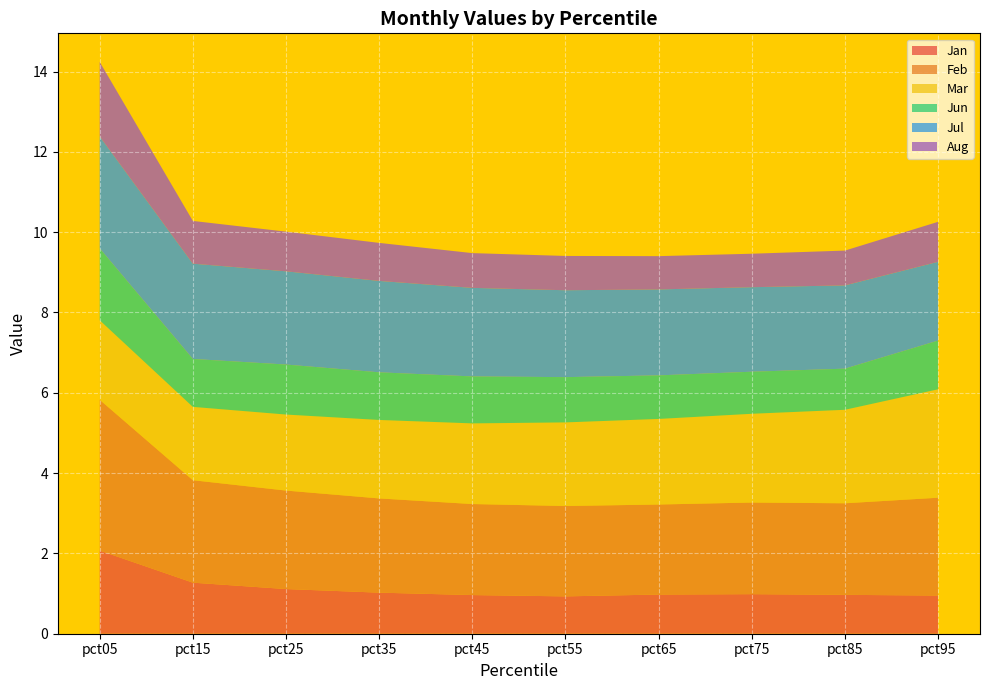

Reading left to right, list all the values displayed in this chart.

Jan: pct05=2.1	pct15=1.3	pct25=1.1	pct35=1.0	pct45=1.0	pct55=0.9	pct65=1.0	pct75=1.0	pct85=1.0	pct95=1.0
Feb: pct05=3.8	pct15=2.6	pct25=2.5	pct35=2.3	pct45=2.3	pct55=2.3	pct65=2.2	pct75=2.3	pct85=2.3	pct95=2.4
Mar: pct05=2.0	pct15=1.8	pct25=1.9	pct35=2.0	pct45=2.0	pct55=2.1	pct65=2.1	pct75=2.2	pct85=2.3	pct95=2.7
Jun: pct05=1.8	pct15=1.2	pct25=1.2	pct35=1.2	pct45=1.2	pct55=1.1	pct65=1.1	pct75=1.0	pct85=1.0	pct95=1.2
Jul: pct05=2.8	pct15=2.4	pct25=2.3	pct35=2.3	pct45=2.2	pct55=2.2	pct65=2.1	pct75=2.1	pct85=2.1	pct95=2.0
Aug: pct05=1.9	pct15=1.1	pct25=1.0	pct35=0.9	pct45=0.9	pct55=0.9	pct65=0.8	pct75=0.8	pct85=0.9	pct95=1.0